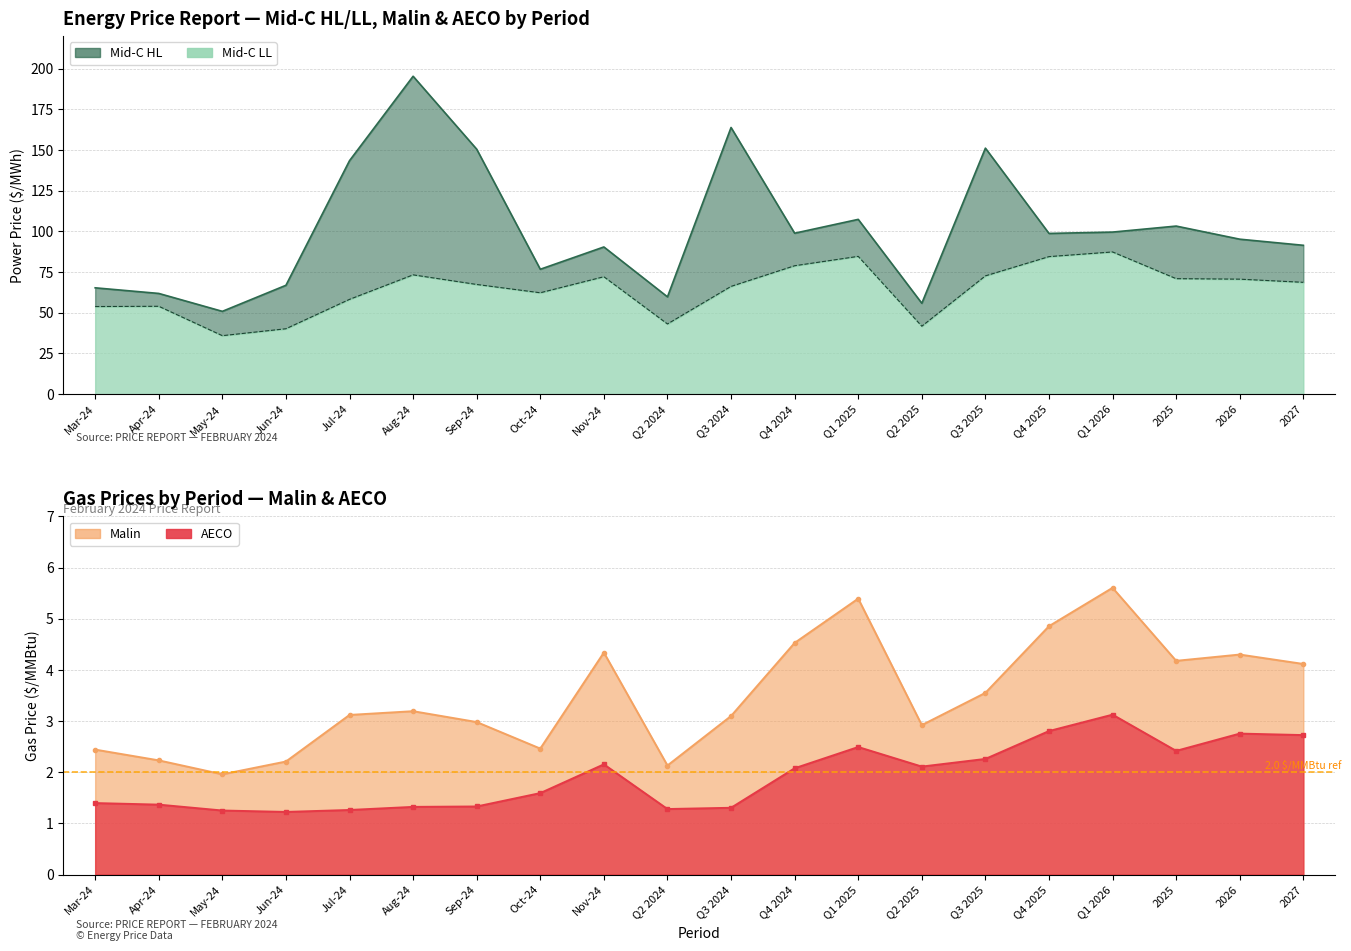

Reading left to right, list all the values displayed in this chart.

Mid-C HL: 65.3	61.9	50.9	66.8	143.4	195.2	150.4	76.7	90.4	59.8	163.8	98.8	107.3	55.8	151.1	98.7	99.5	103.2	95.2	91.4
Mid-C LL: 53.8	54.0	35.9	40.1	58.2	73.2	67.3	62.2	72.1	43.1	66.2	78.8	84.6	41.7	72.6	84.5	87.3	70.9	70.6	68.7
Malin: 2.4	2.2	2.0	2.2	3.1	3.2	3.0	2.5	4.3	2.1	3.1	4.5	5.4	2.9	3.6	4.9	5.6	4.2	4.3	4.1
AECO: 1.4	1.4	1.3	1.2	1.3	1.3	1.3	1.6	2.2	1.3	1.3	2.1	2.5	2.1	2.3	2.8	3.1	2.4	2.8	2.7